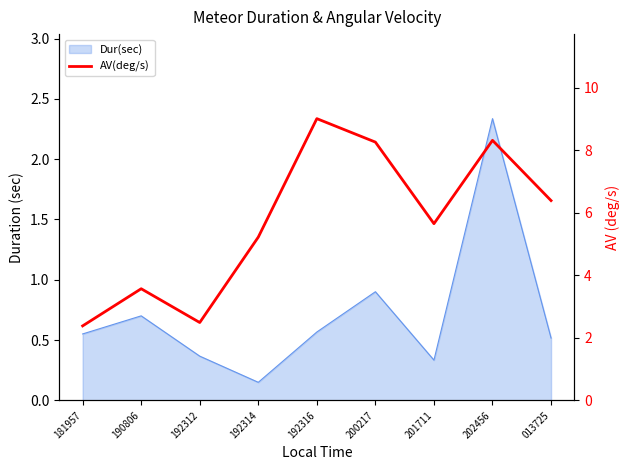

Reading right to left, transcribe all the data shown in this chart.

6.4	8.3	5.7	8.3	9.0	5.2	2.5	3.6	2.4